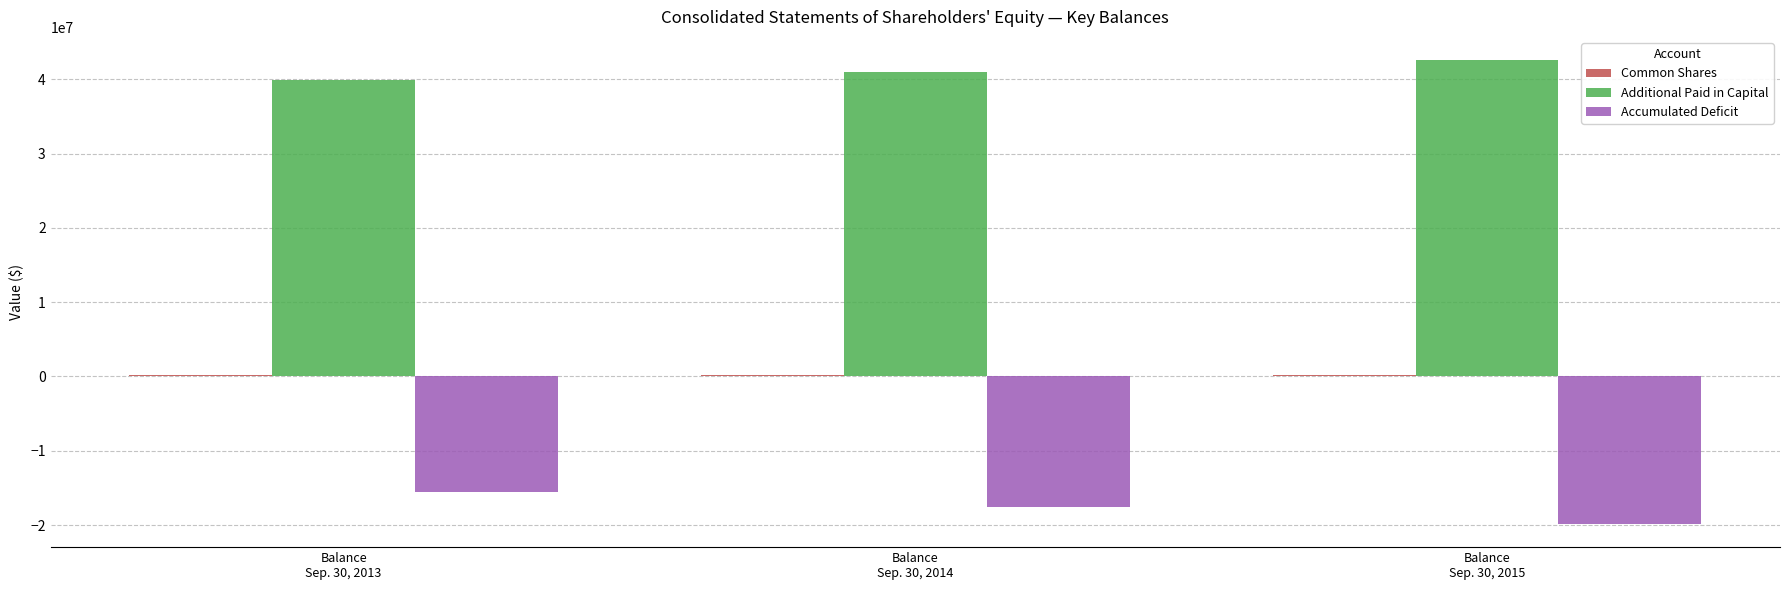

What is the minimum value for Accumulated Deficit?

-19853519